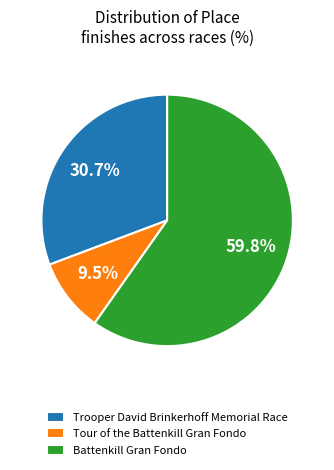

What percentage do Battenkill Gran Fondo and Tour of the Battenkill Gran Fondo together represent?

69.3%